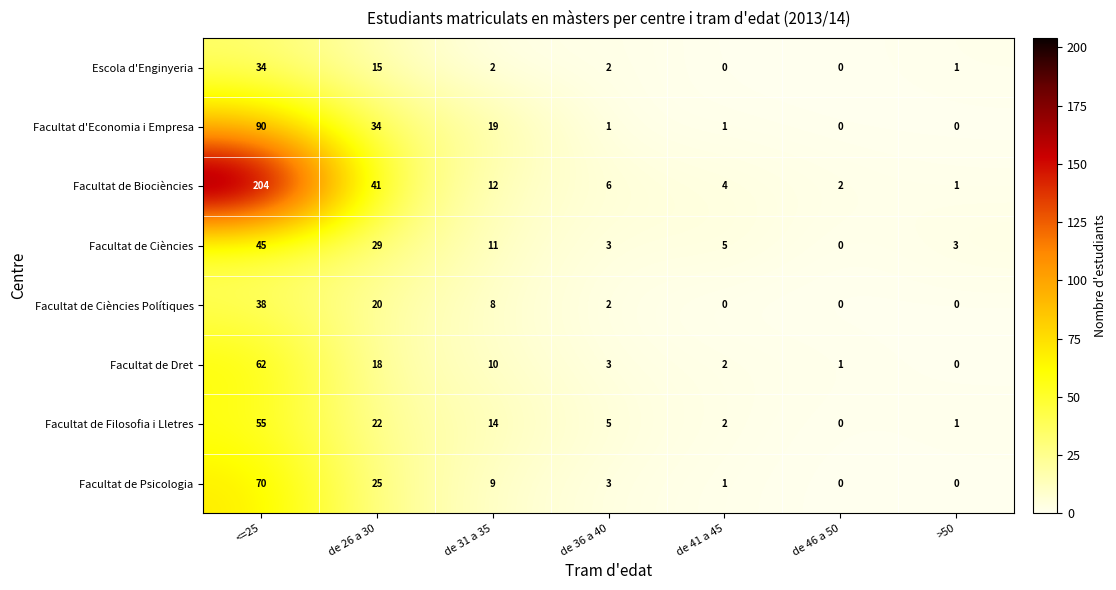

At which label does Facultat de Ciències first exceed 5?

<=25